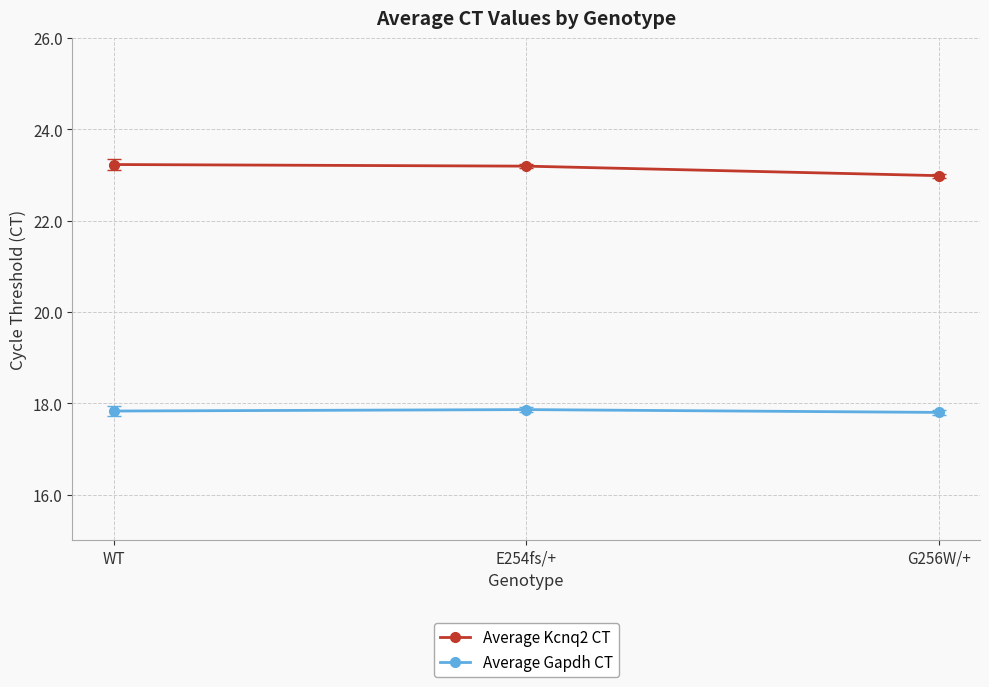

Which series has the largest total across all categories?

Average Kcnq2 CT